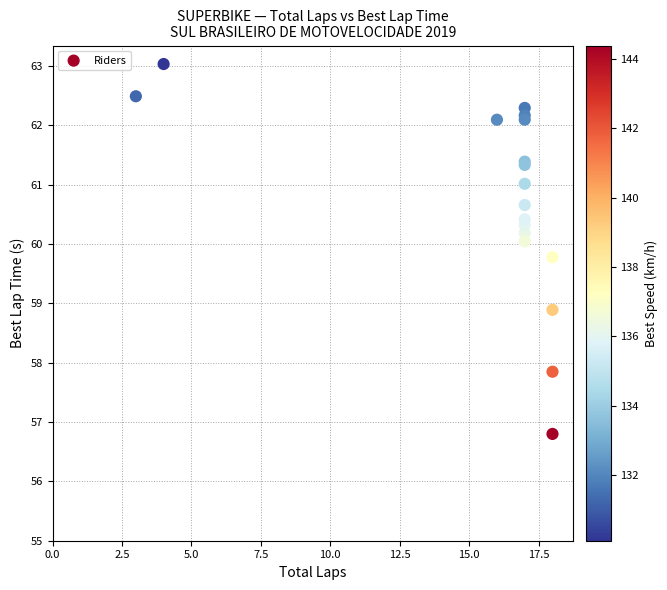

What Y value in the scatter plot is closest to 59?

58.9